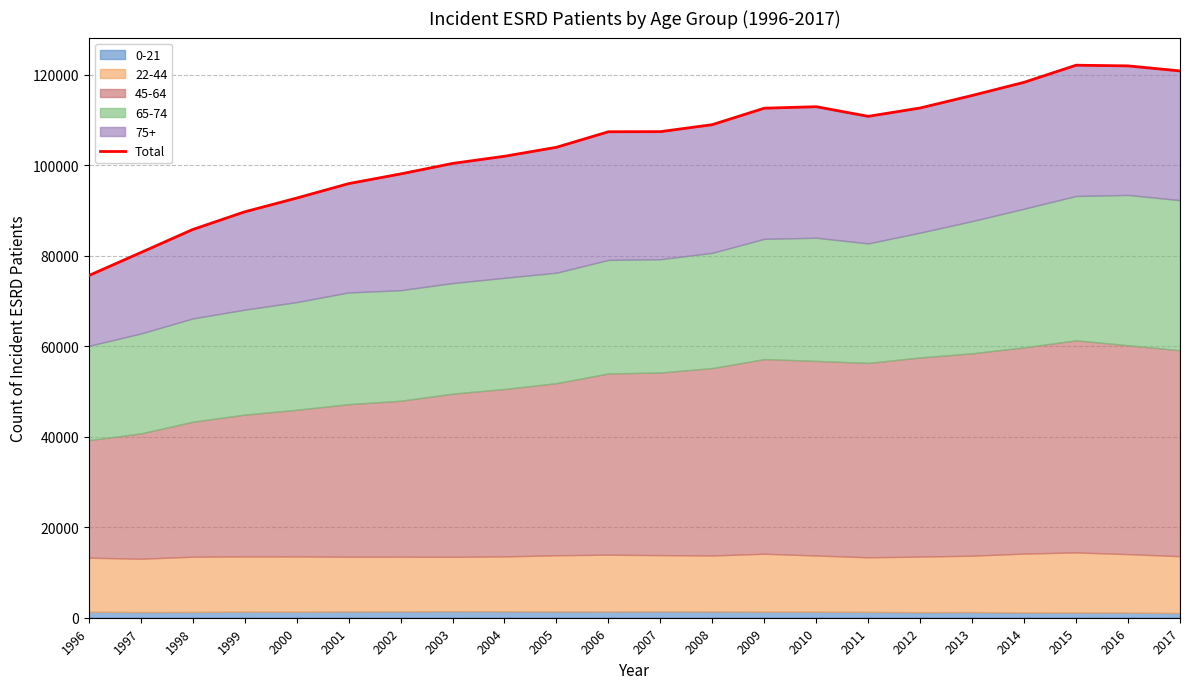

Count the number of categories in the chart.

22